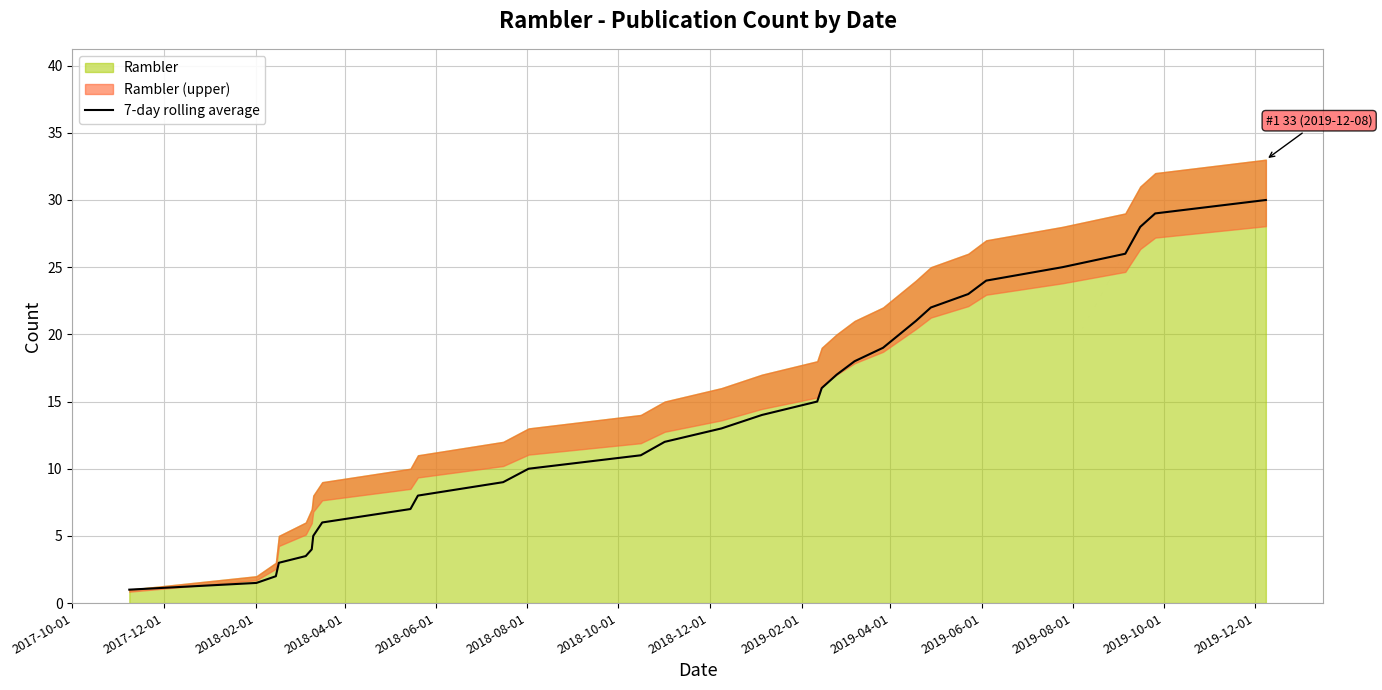

What is the minimum value for 7-day rolling average?

1.0